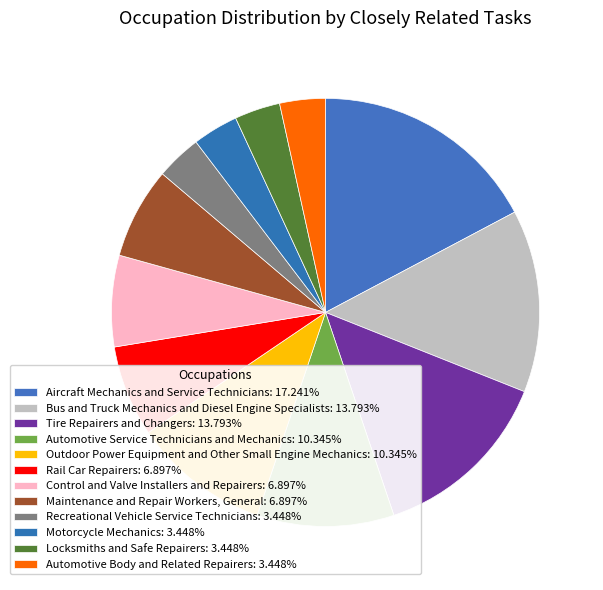

The Control and Valve Installers and Repairers slice represents 7% of the pie. True or false?

True